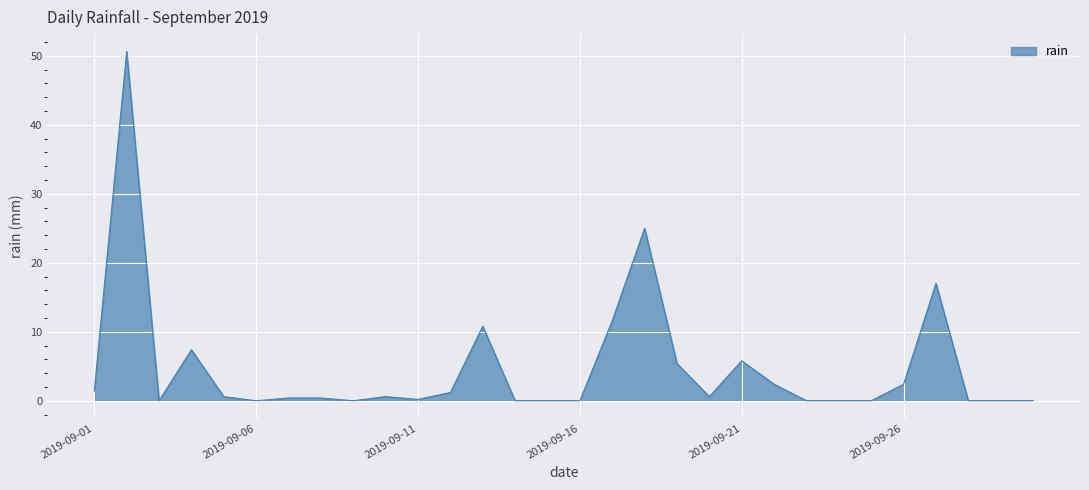

What is the sum of all values?

143.8